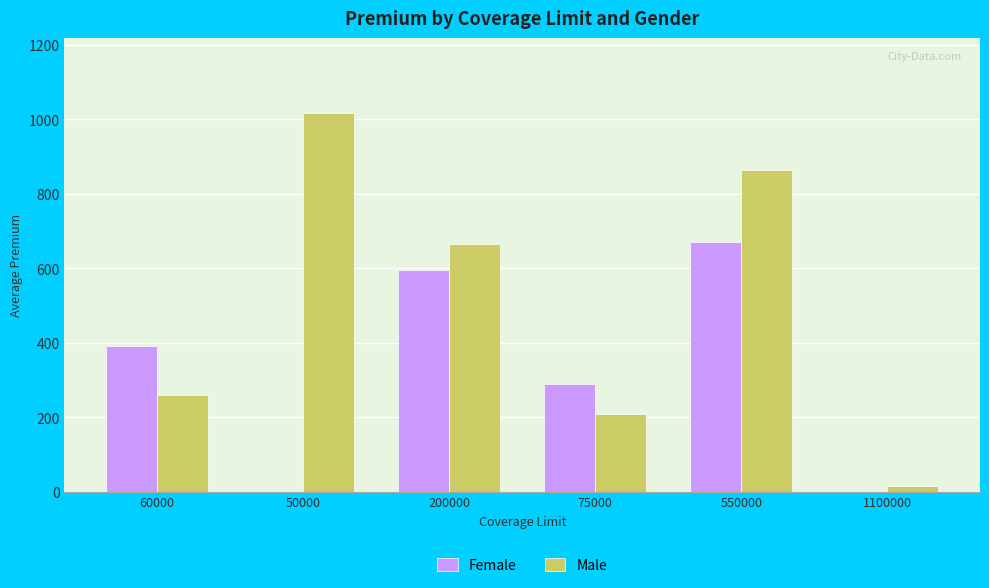

What is the total value across all series at 1100000?

14.1